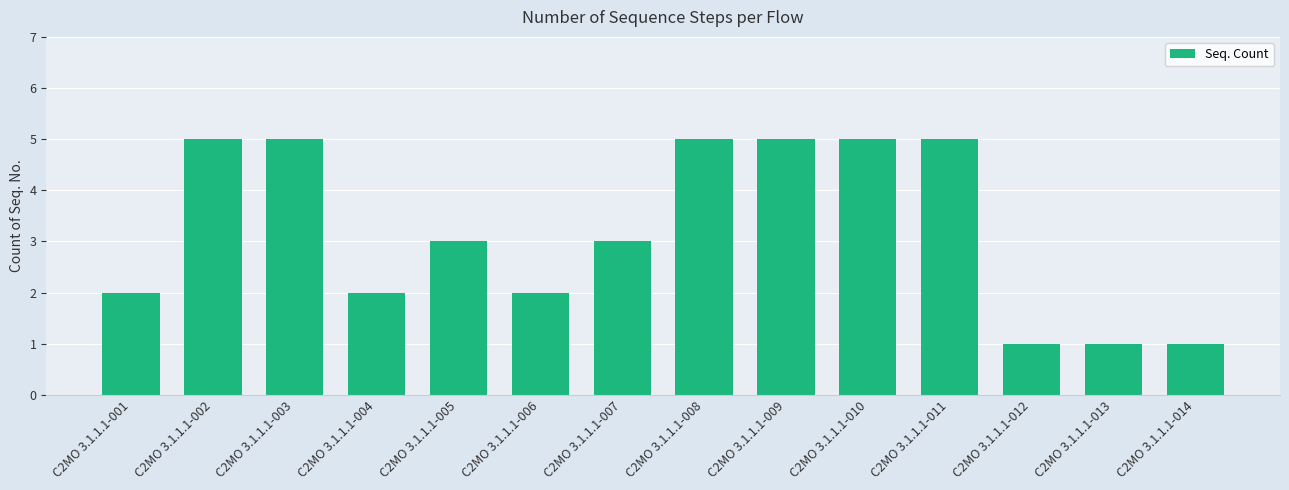

What is the greatest value displayed?

5